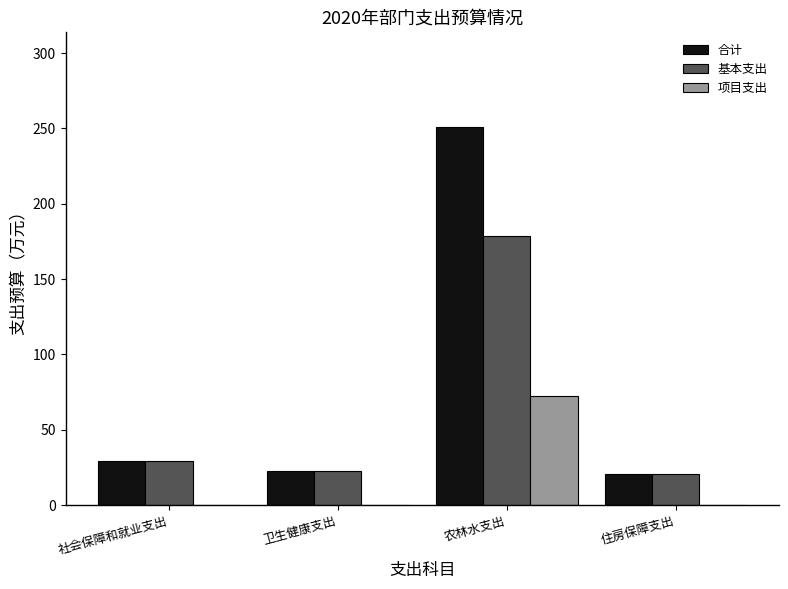

At which category is the sum across all series the highest?

农林水支出